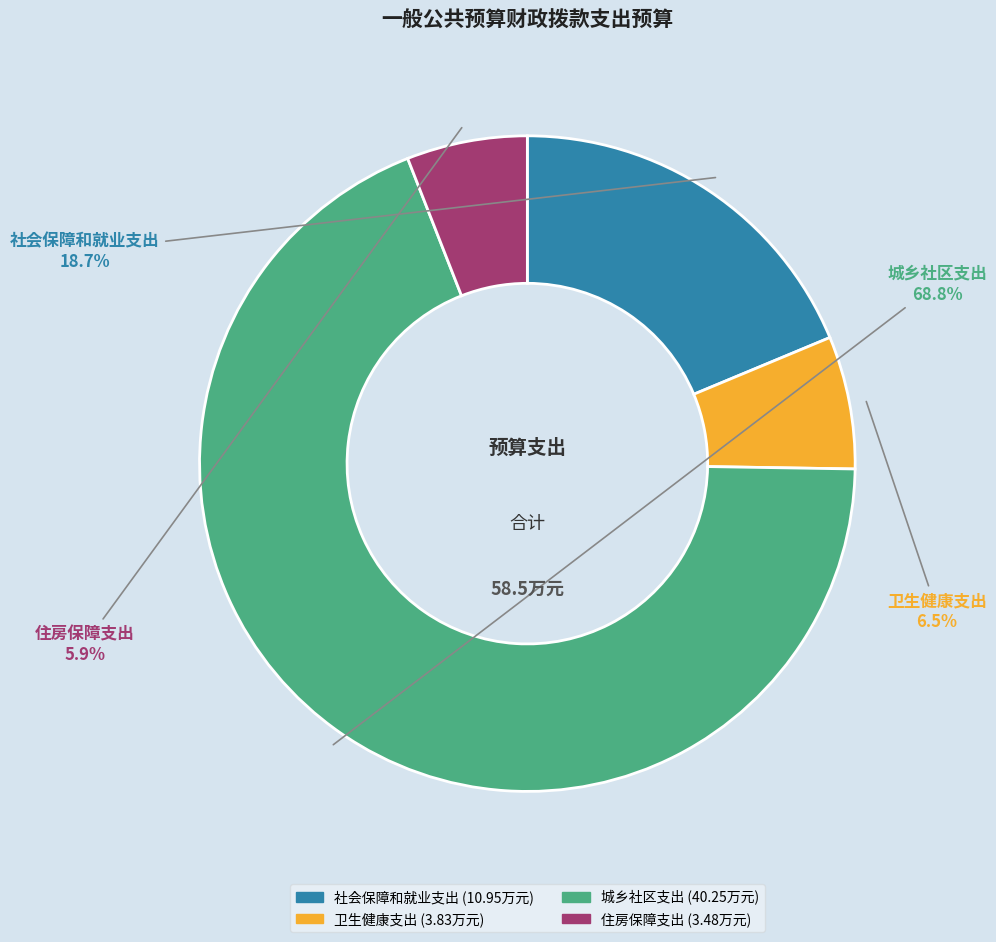

Which has a higher value, 城乡社区支出 or 卫生健康支出?

城乡社区支出